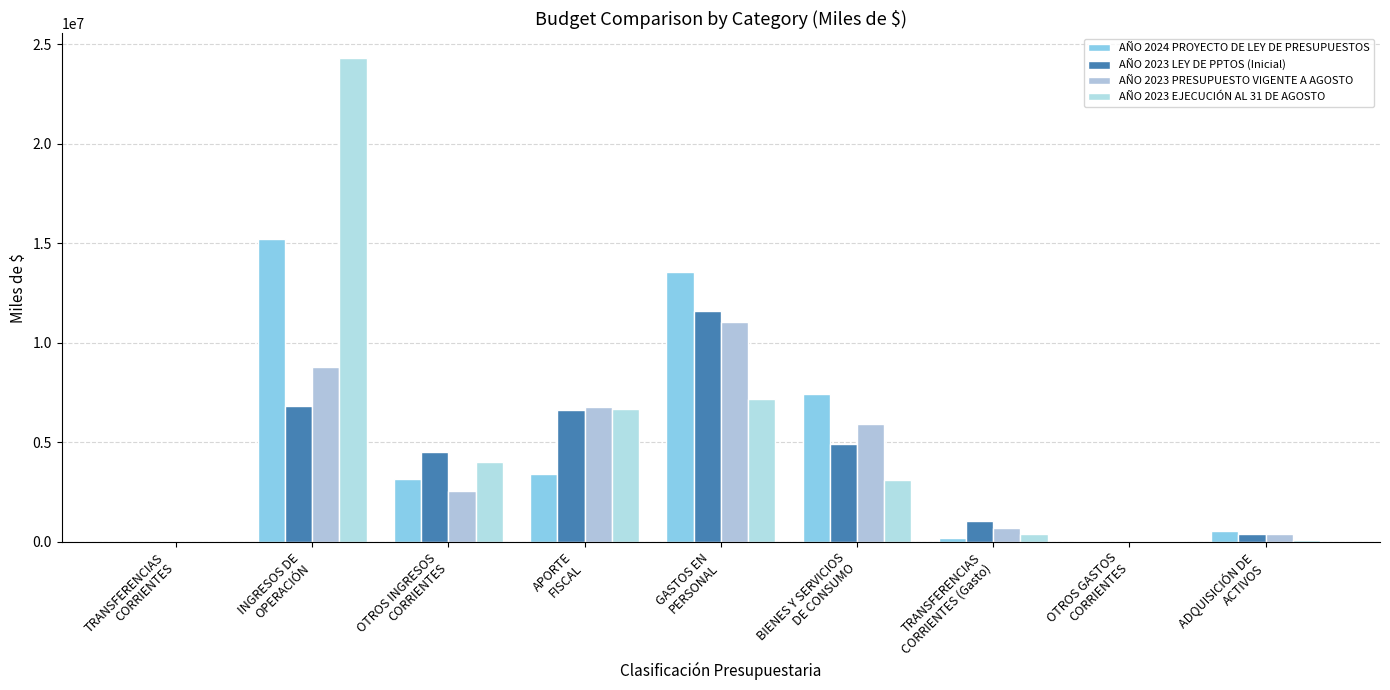

What are all the series names shown in the legend?

AÑO 2024 PROYECTO DE LEY DE PRESUPUESTOS, AÑO 2023 LEY DE PPTOS (Inicial), AÑO 2023 PRESUPUESTO VIGENTE A AGOSTO, AÑO 2023 EJECUCIÓN AL 31 DE AGOSTO